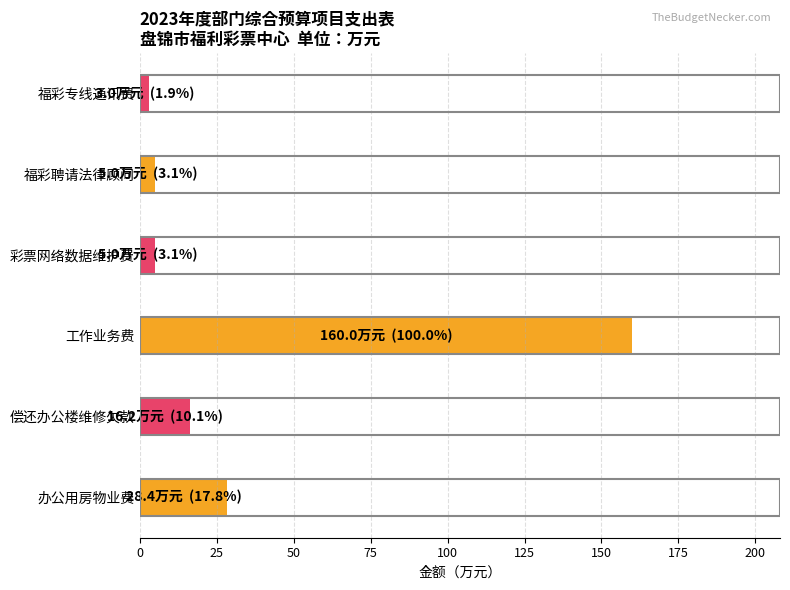

The value at 偿还办公楼维修欠款 is 16.2. True or false?

True